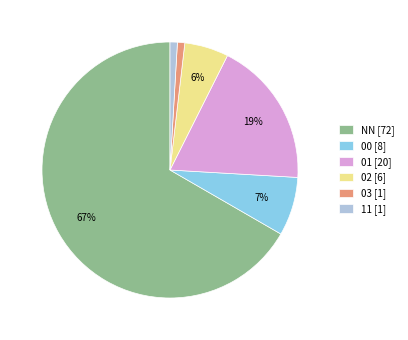

To the nearest percent, what is the average slice percentage?

17%